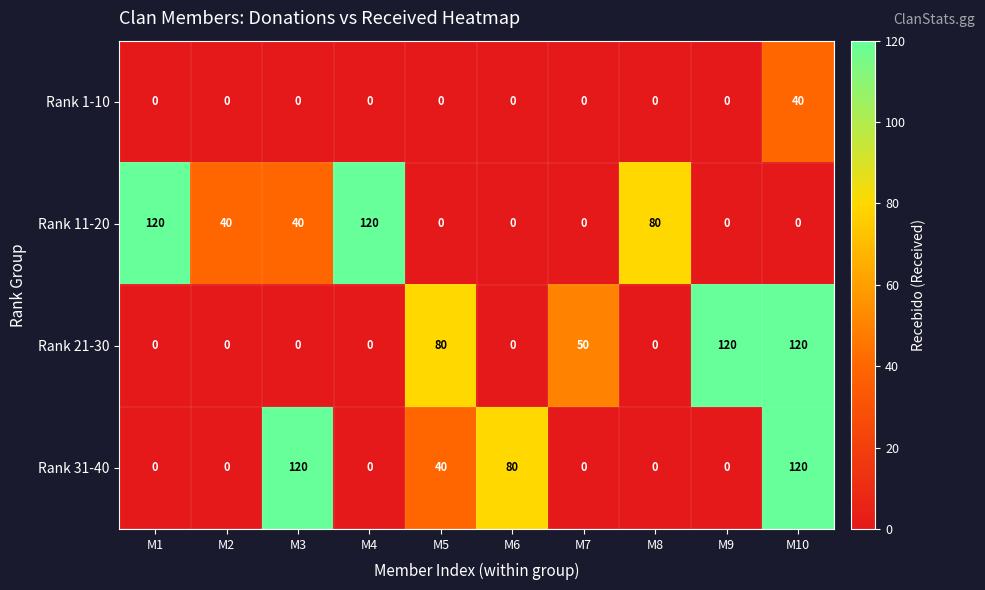

What is the spread (max minus min) of values at M1?

120